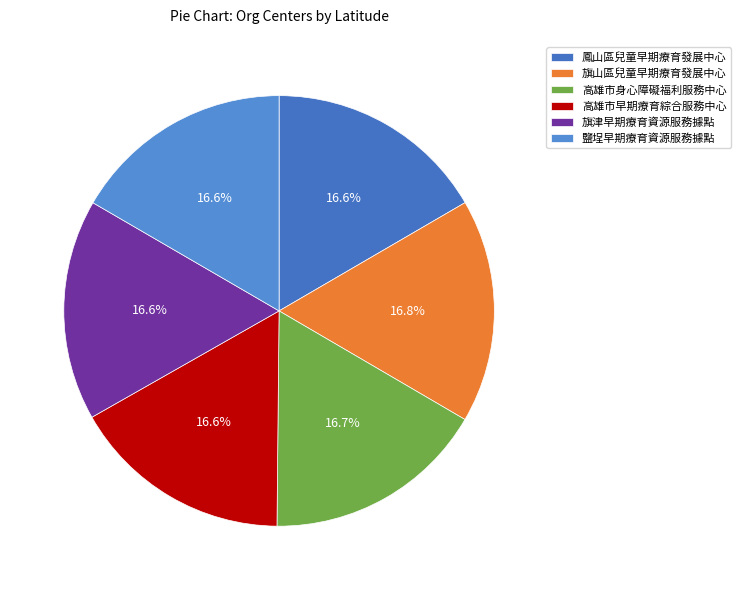

Is 旗山區兒童早期療育發展中心 the majority of the pie?

No